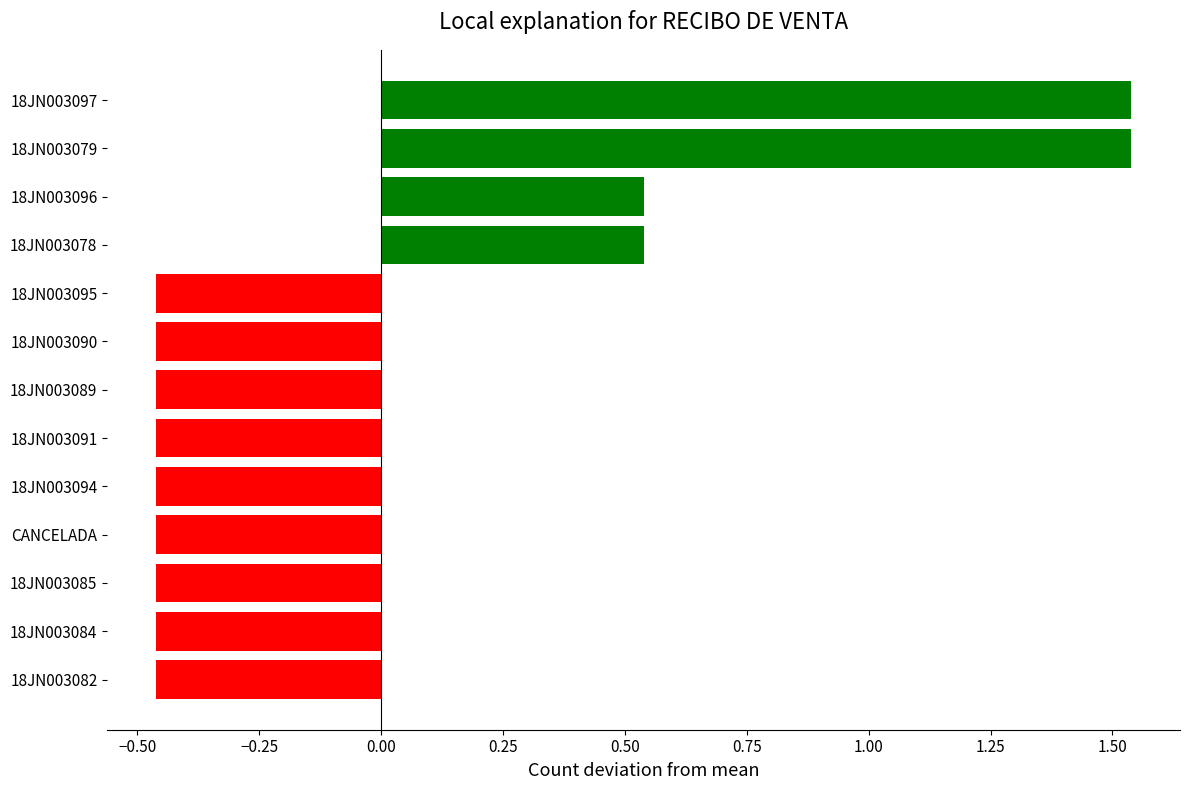

What is the change in value from CANCELADA to 18JN003096?

+1.0